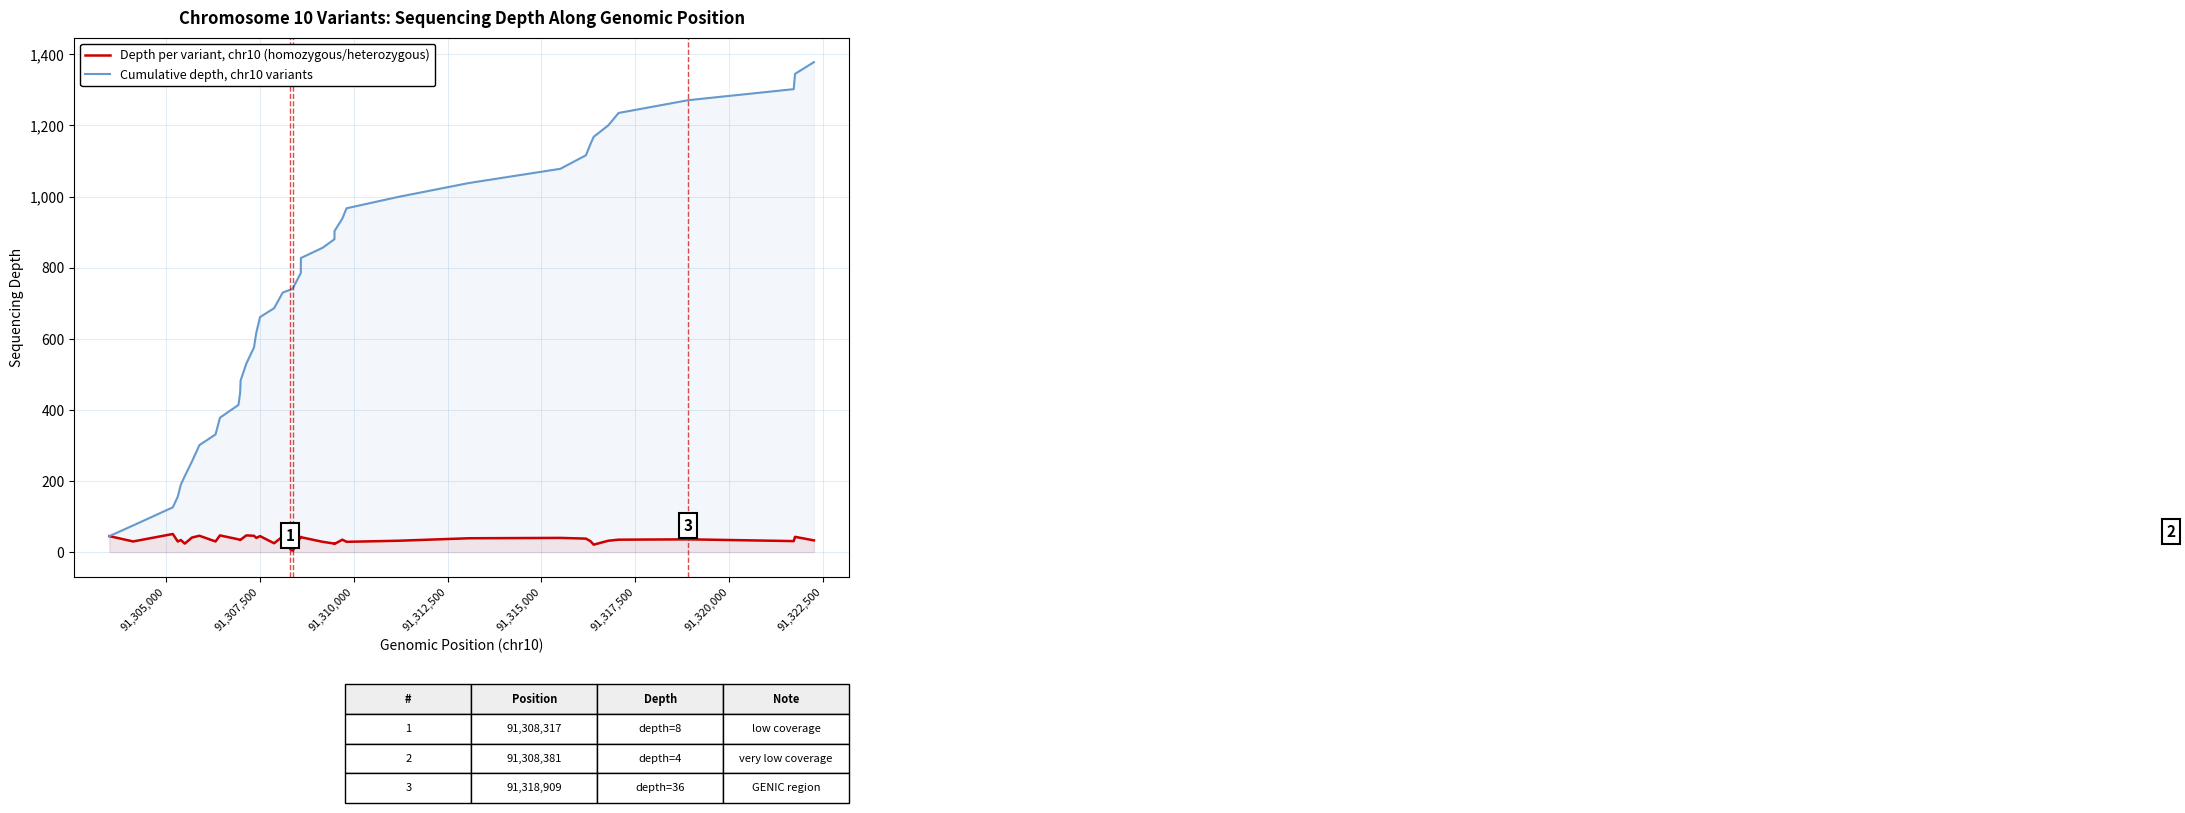

How many lines are shown in the chart?

2